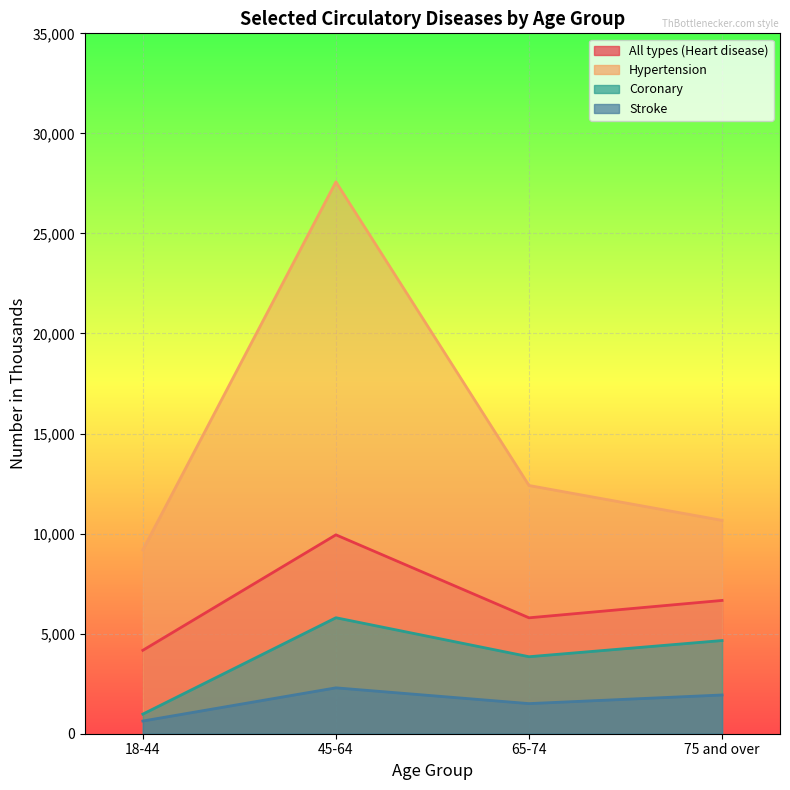

What is the value of the Coronary point at the 1st from the left?

980